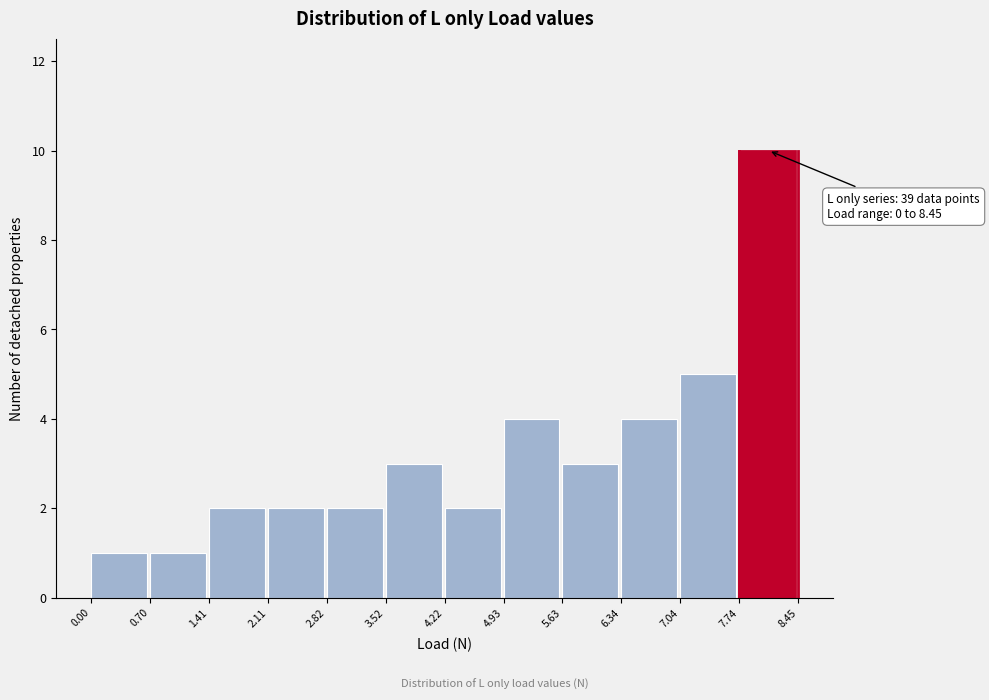

Over which range of the x-axis is the bar tallest?

7.74 to 8.45